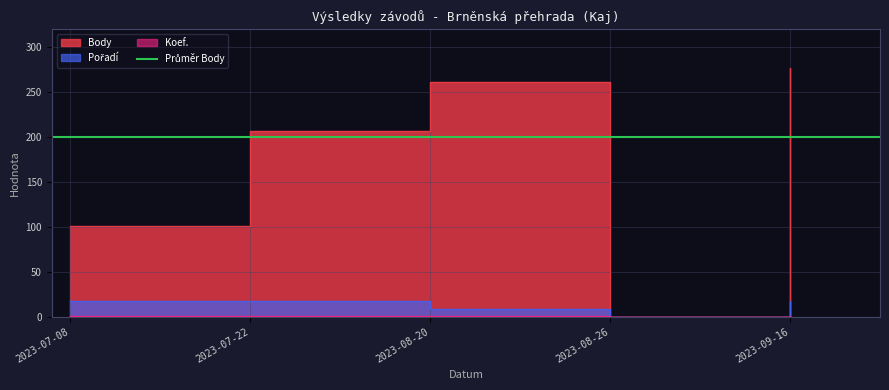

List the series in order of their peak value, lowest first.

Koef., Pořadí, Body